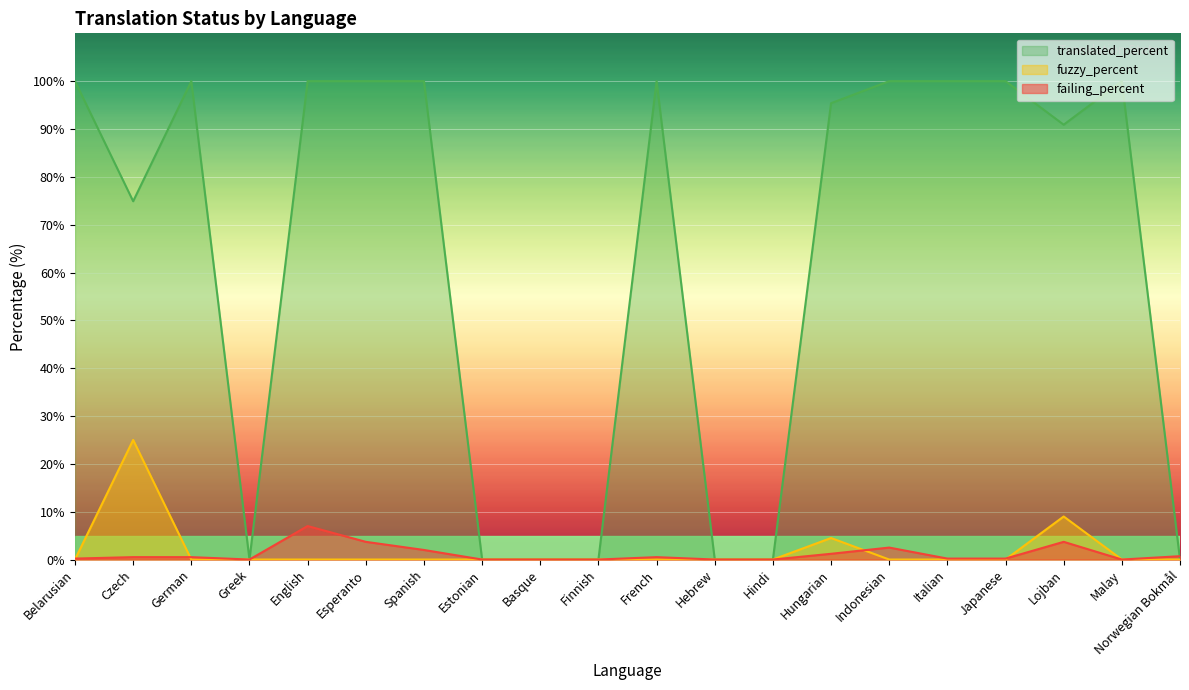

At how many categories does at least one series exceed 32?

13